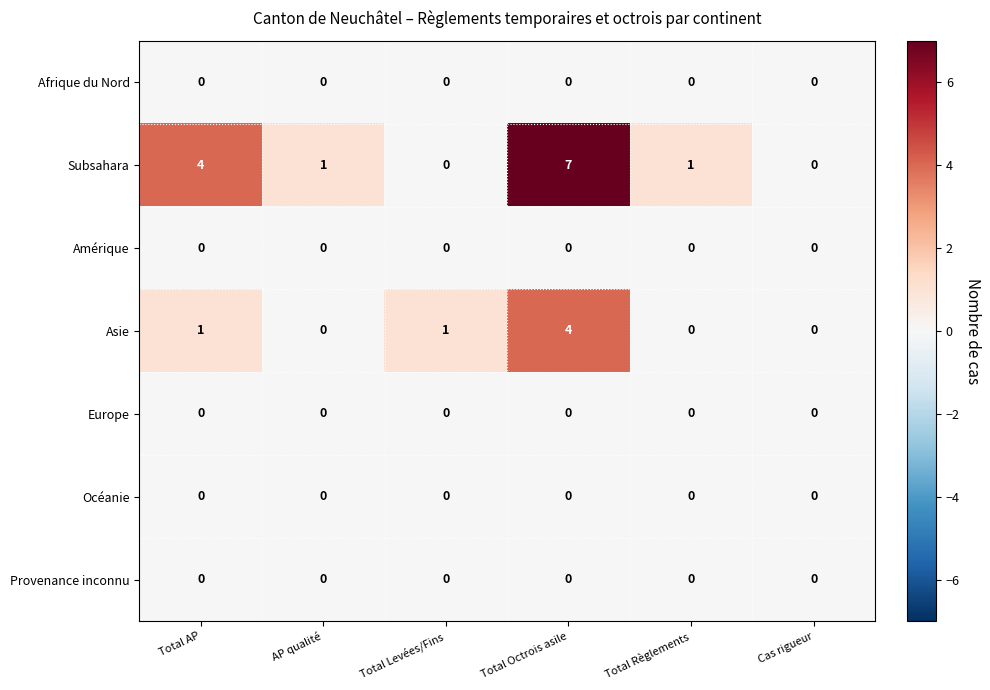

What is the total value across all series at Total Octrois asile?

11